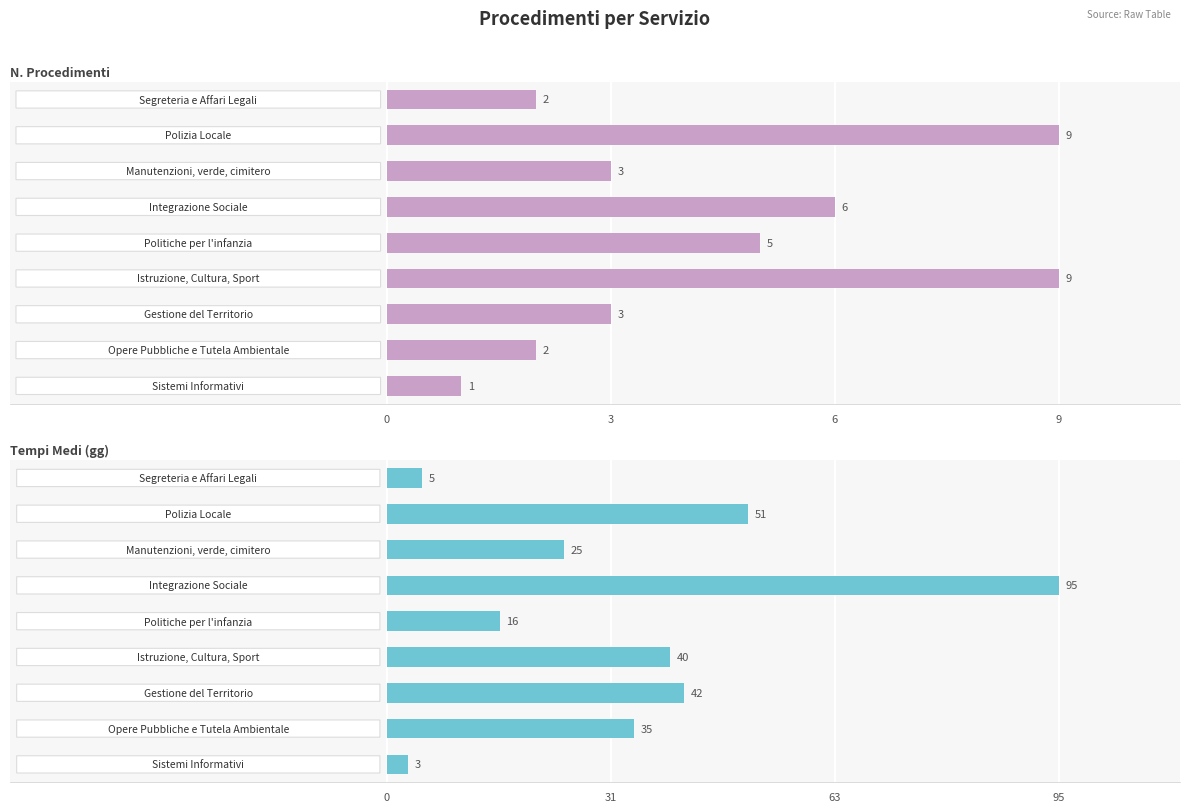

What is the total value across all series at 4?

21